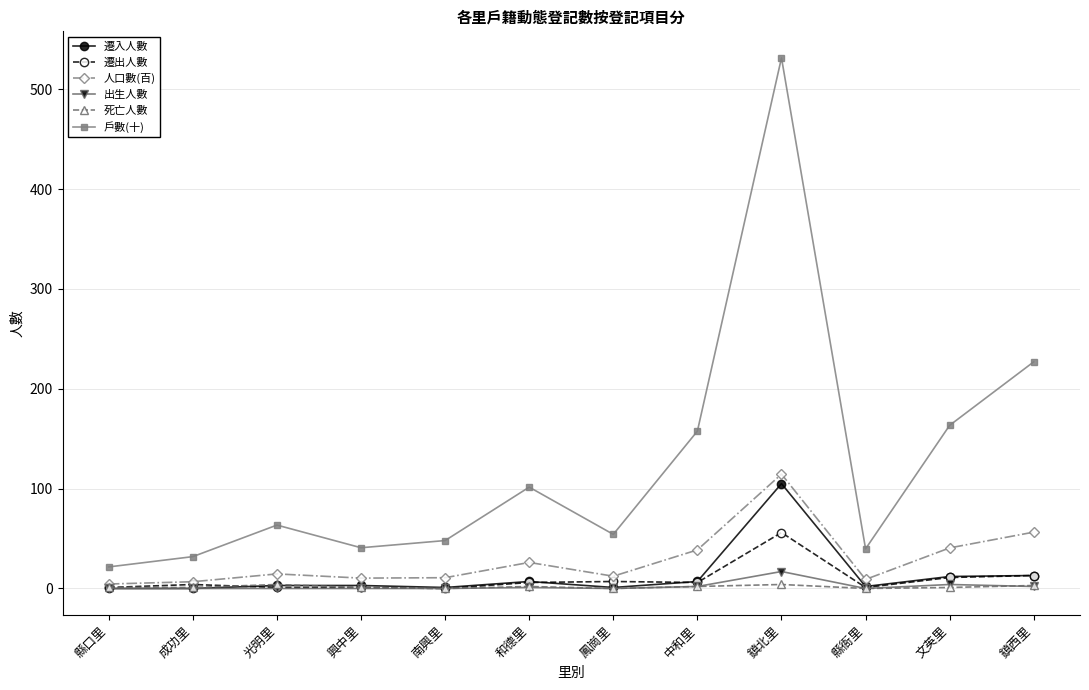

What is the difference between the maximum and minimum values in the 戶數(十) series?

509.8